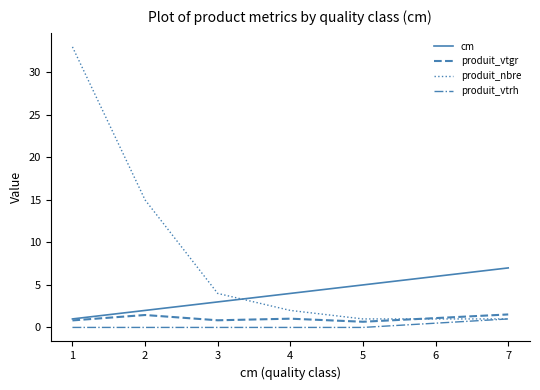

Read the produit_nbre value at 1.

33.0